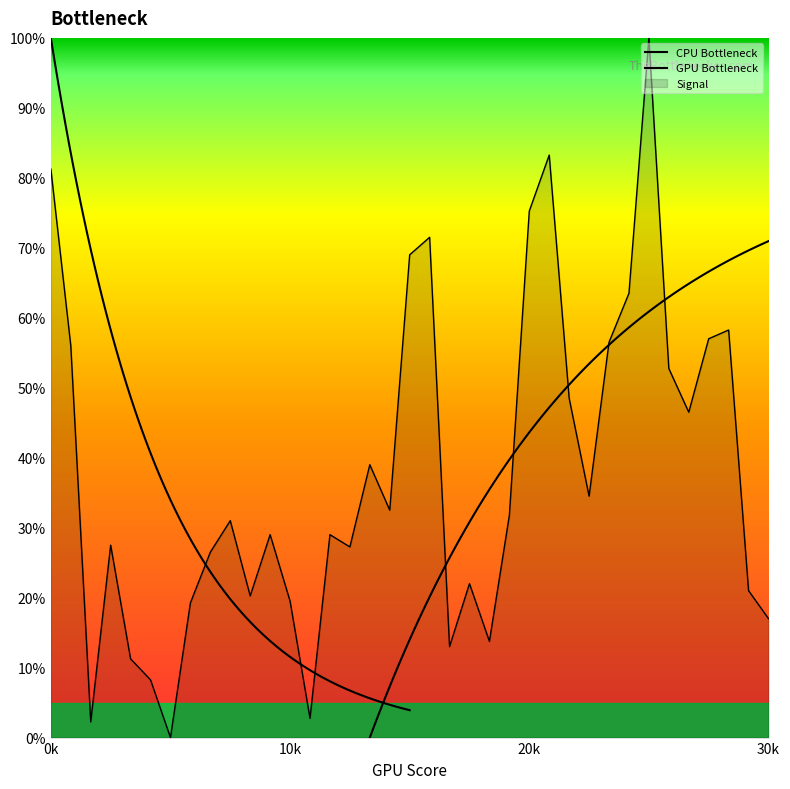

At which category does the chart reach its minimum across all series?

6